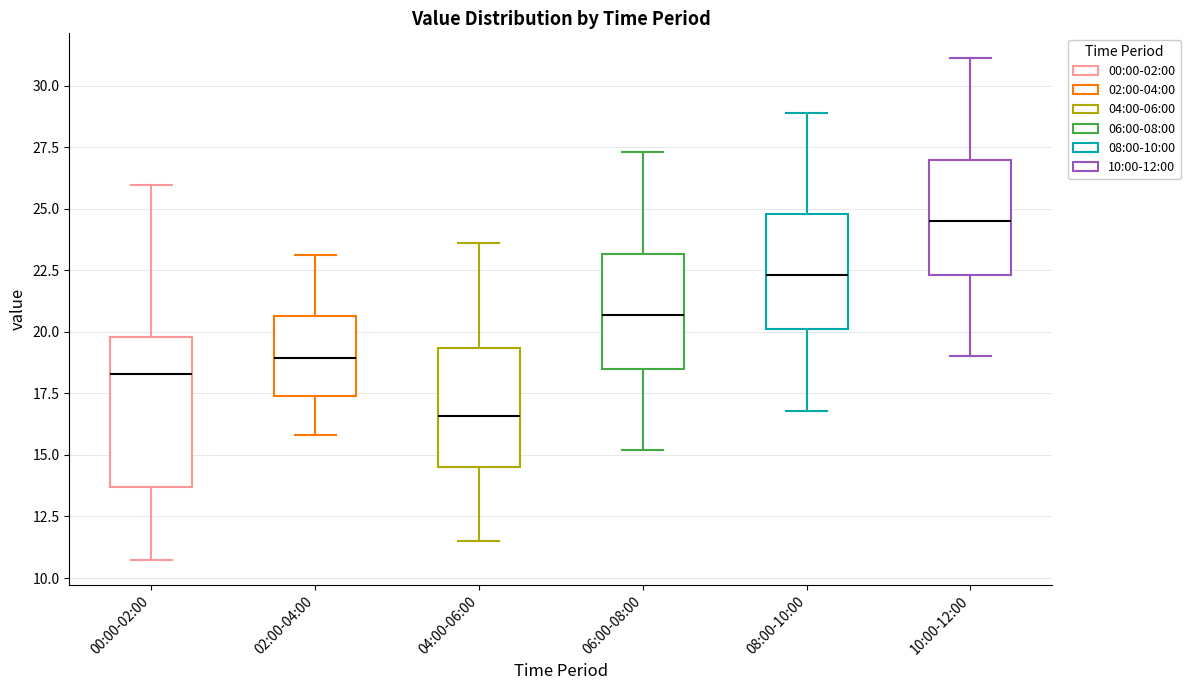

Which box's median line is the lowest?

04:00-06:00